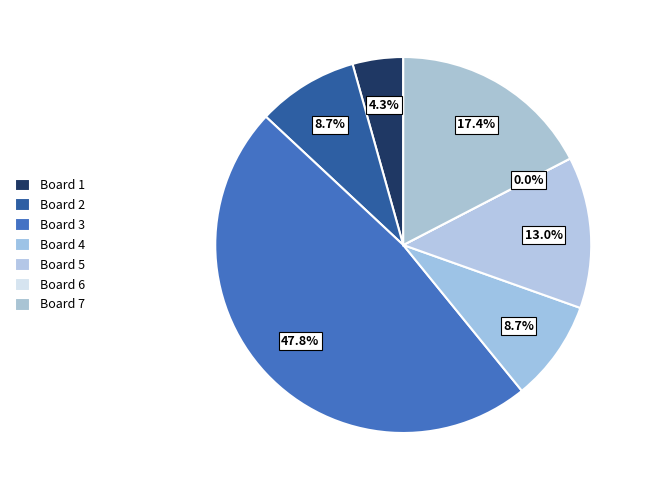

Is there a majority slice in this chart?

No